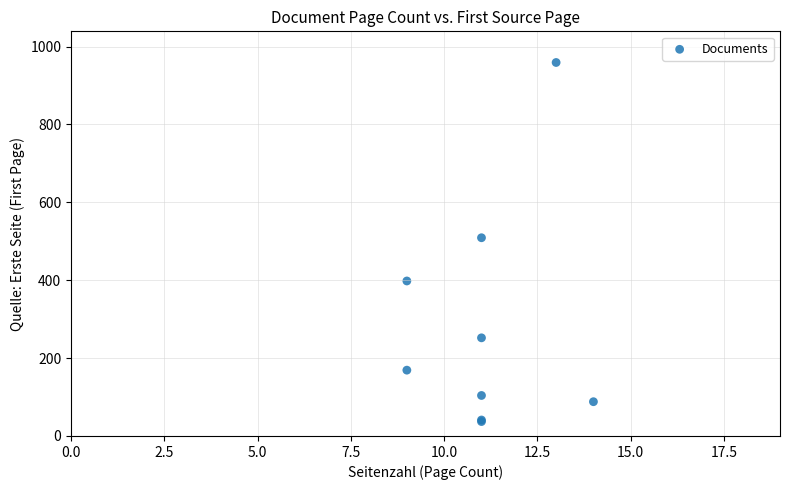

What Y value in the scatter plot is closest to 498?

509